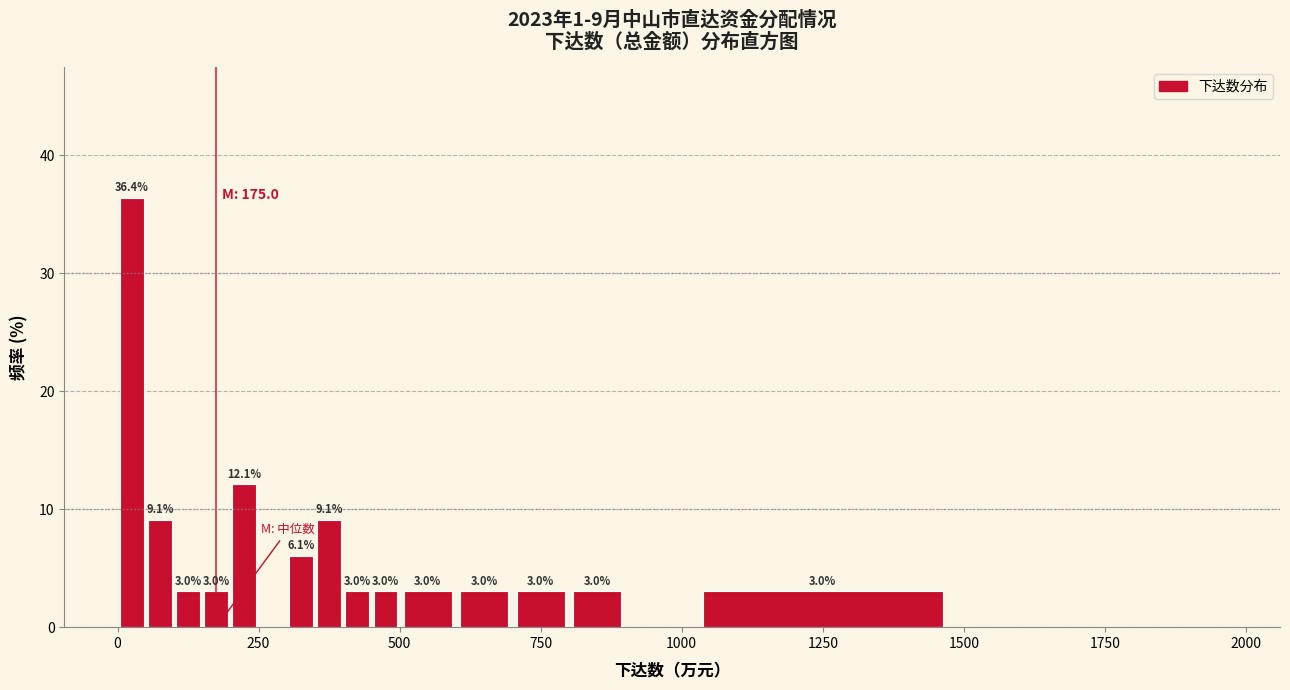

Around what value on the x-axis is the tallest bar? Give the approximate position of its centre, as read against the axis.

50